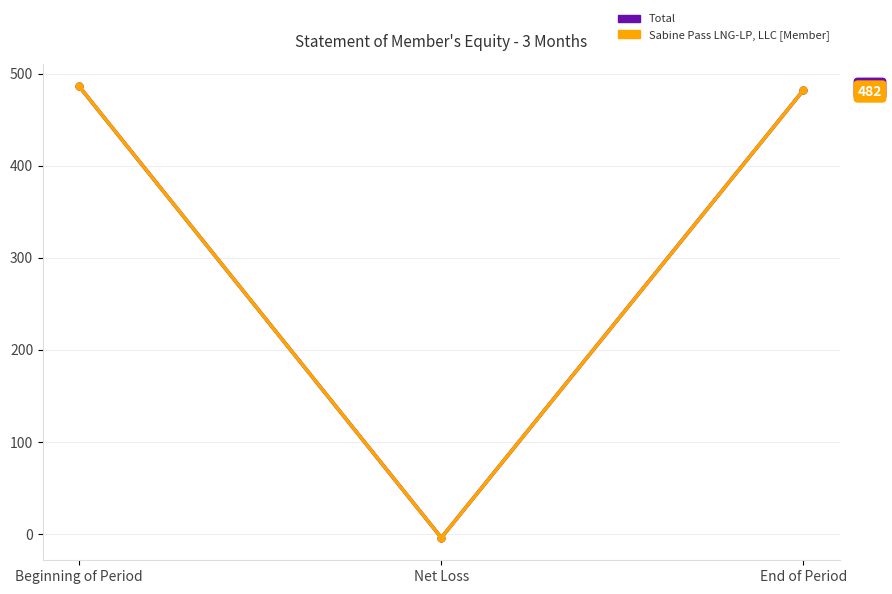

Is this an area chart (filled region under the line)?

No